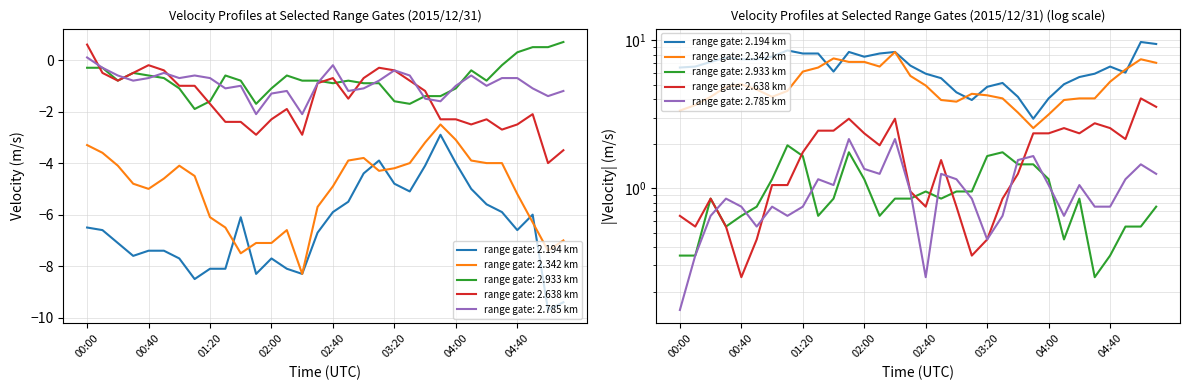

True or false: 2.933 and 2.342 cross at least once.

False